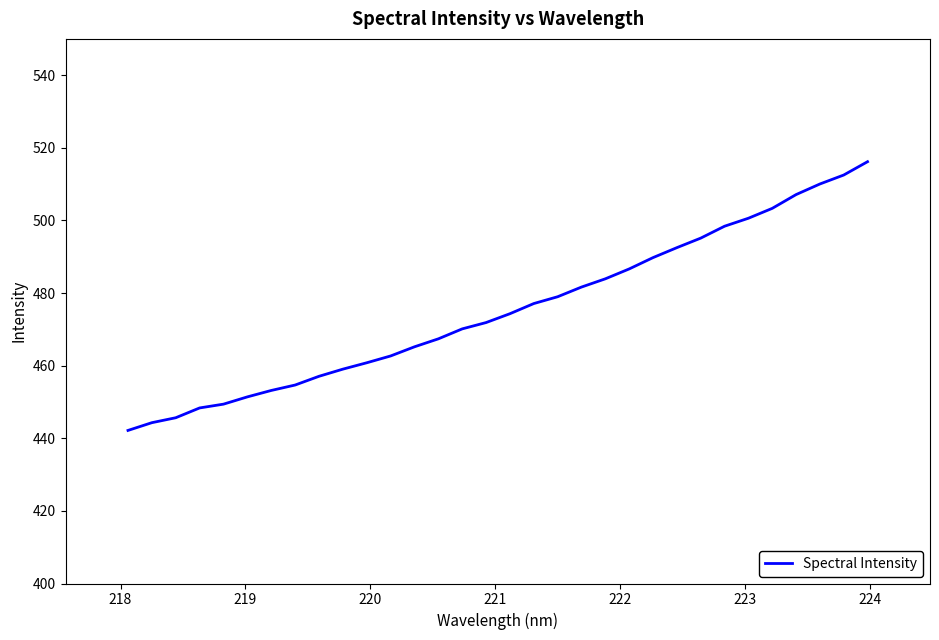

What is the difference between the maximum and minimum values?

74.0